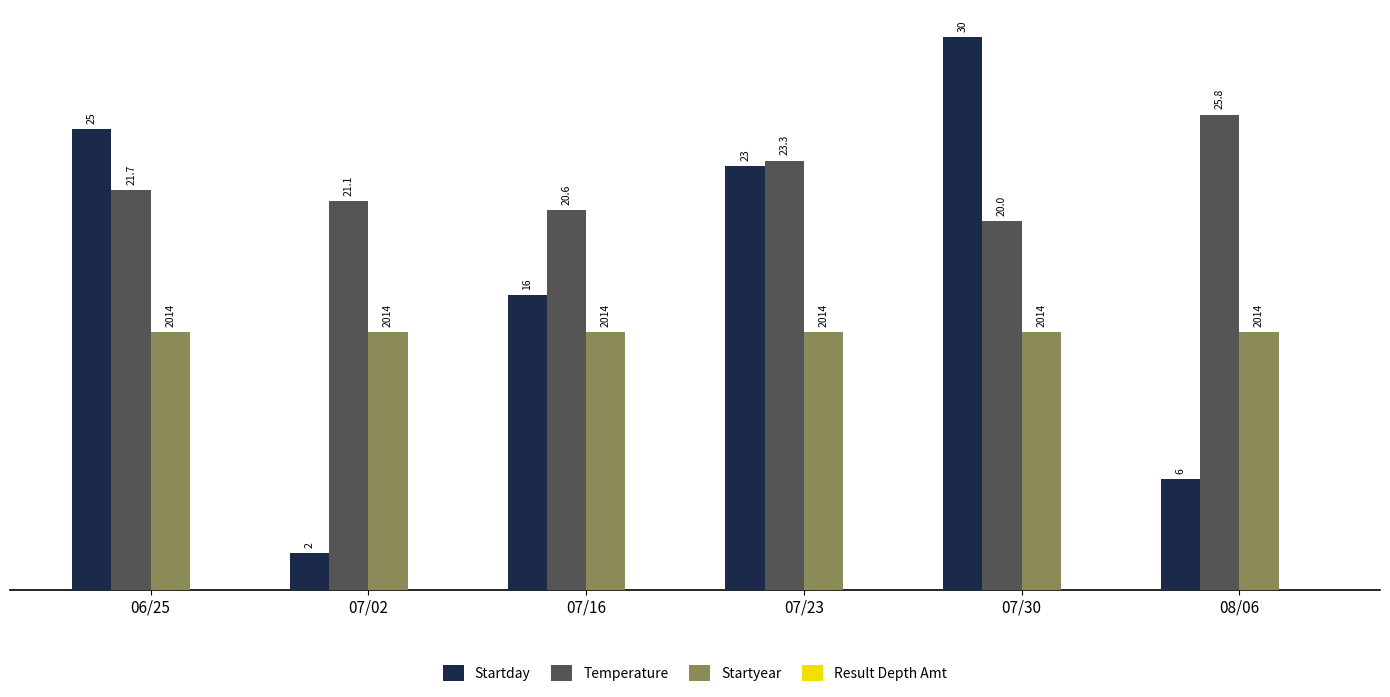

What is the average value of the Startday series?

17.0